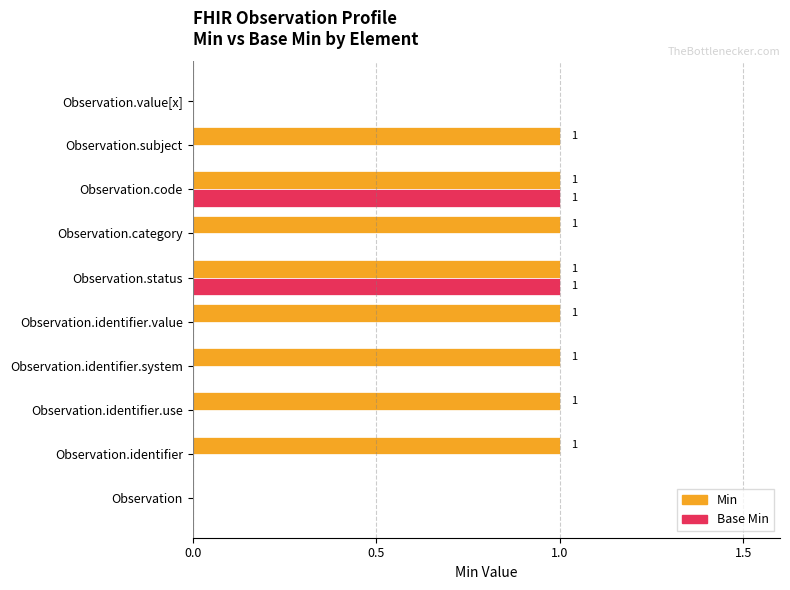

Is the value of Base Min at Observation.subject greater than the value of Min at Observation.status?

No